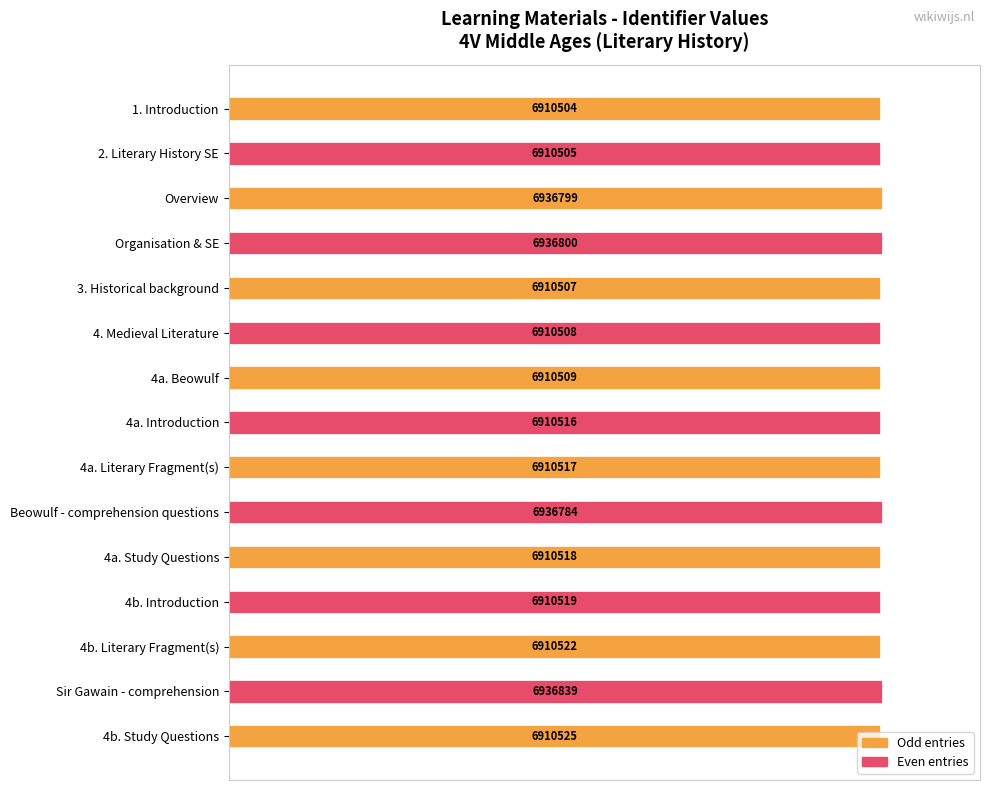

How many bars are there in total?

15